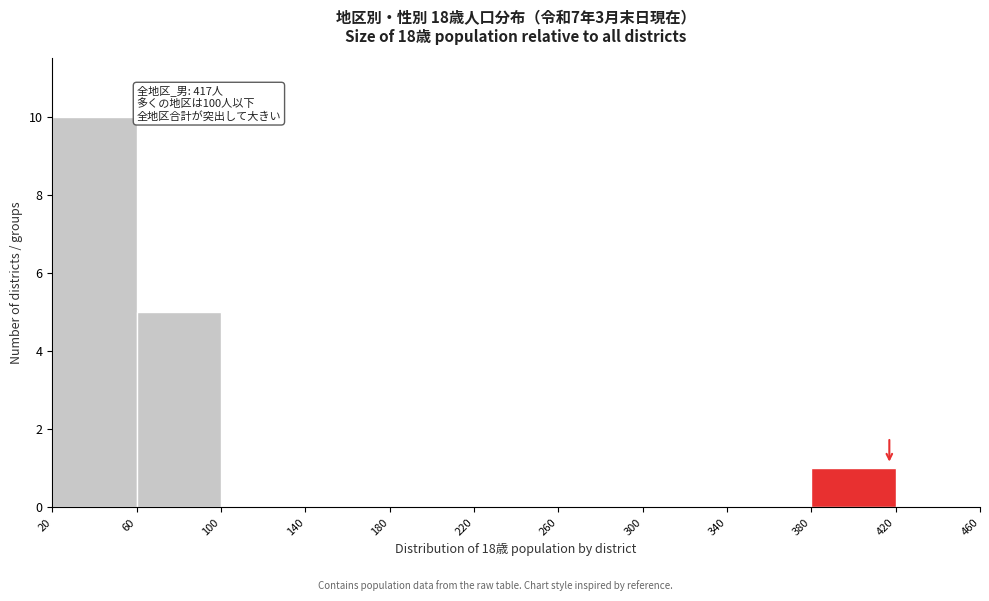

Over which range of the x-axis is the bar tallest?

20 to 60